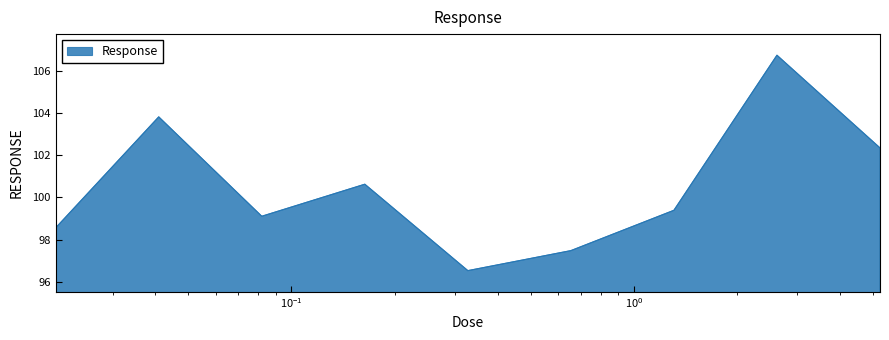

What is the smallest value displayed?

96.5